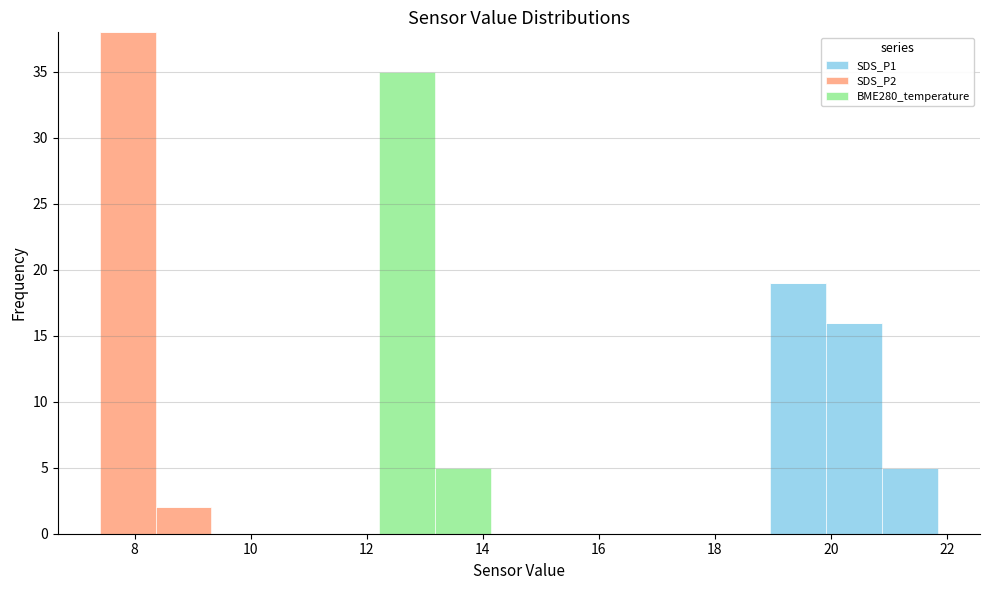

Which range on the x-axis has the tallest stacked bar (by total height)?

7.4 to 8.4